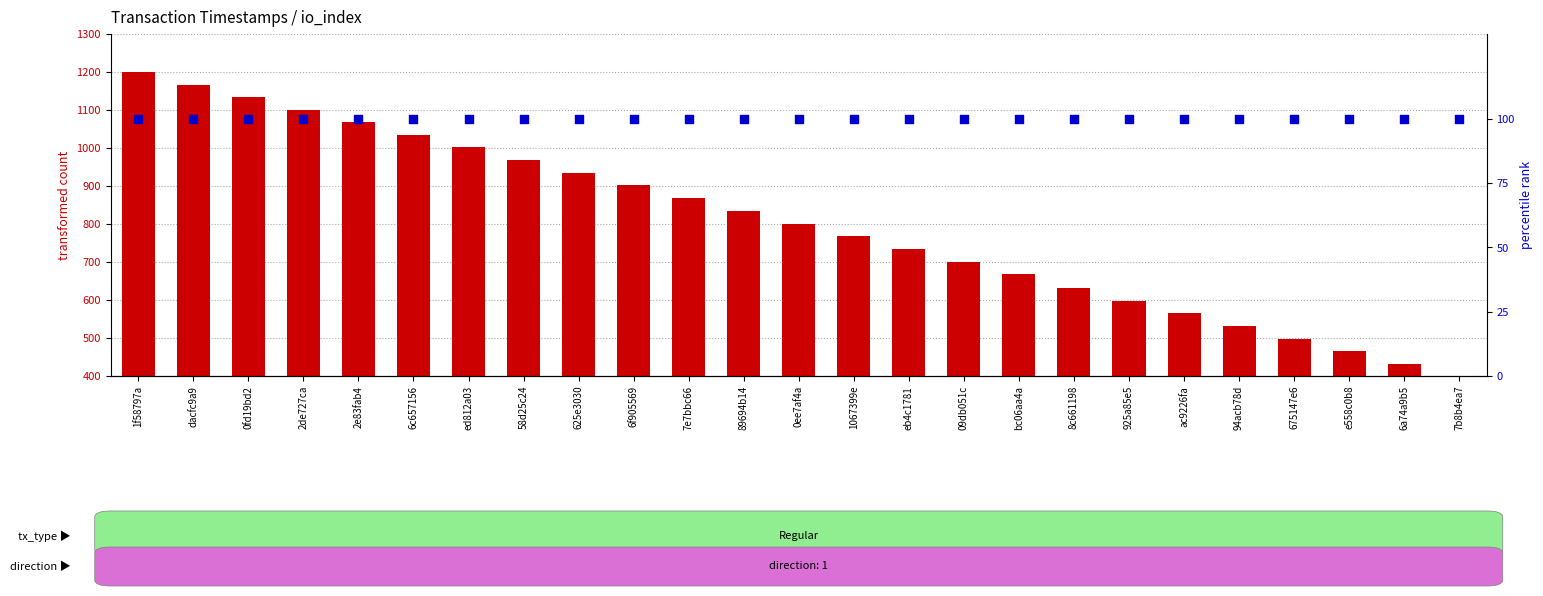

What is the total value across all series at ed812a03?

1101.3